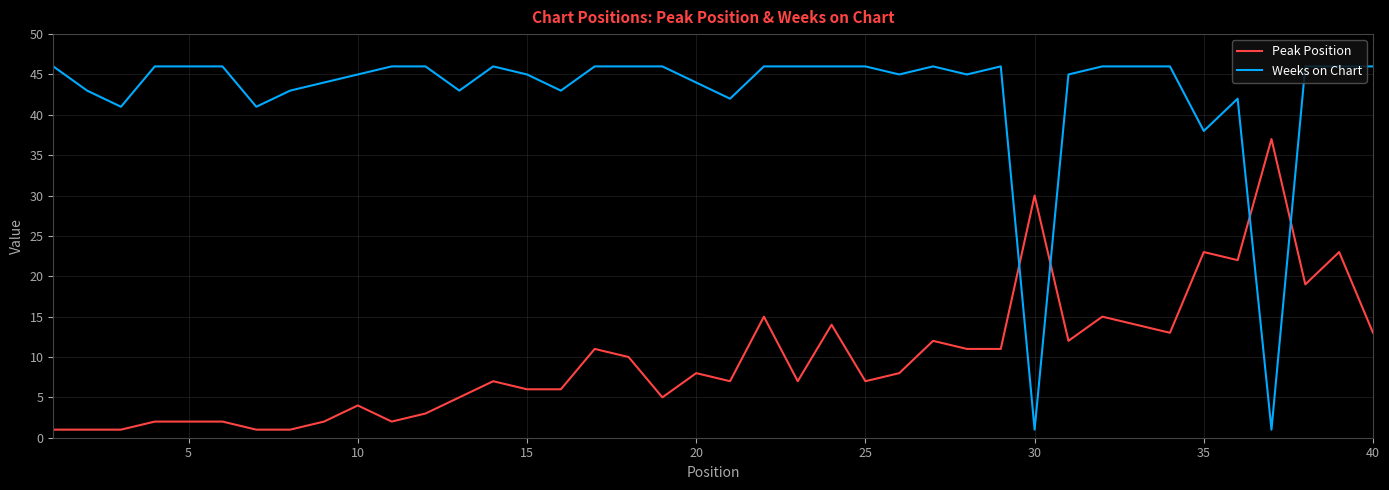

What is the minimum value for Weeks on Chart?

1